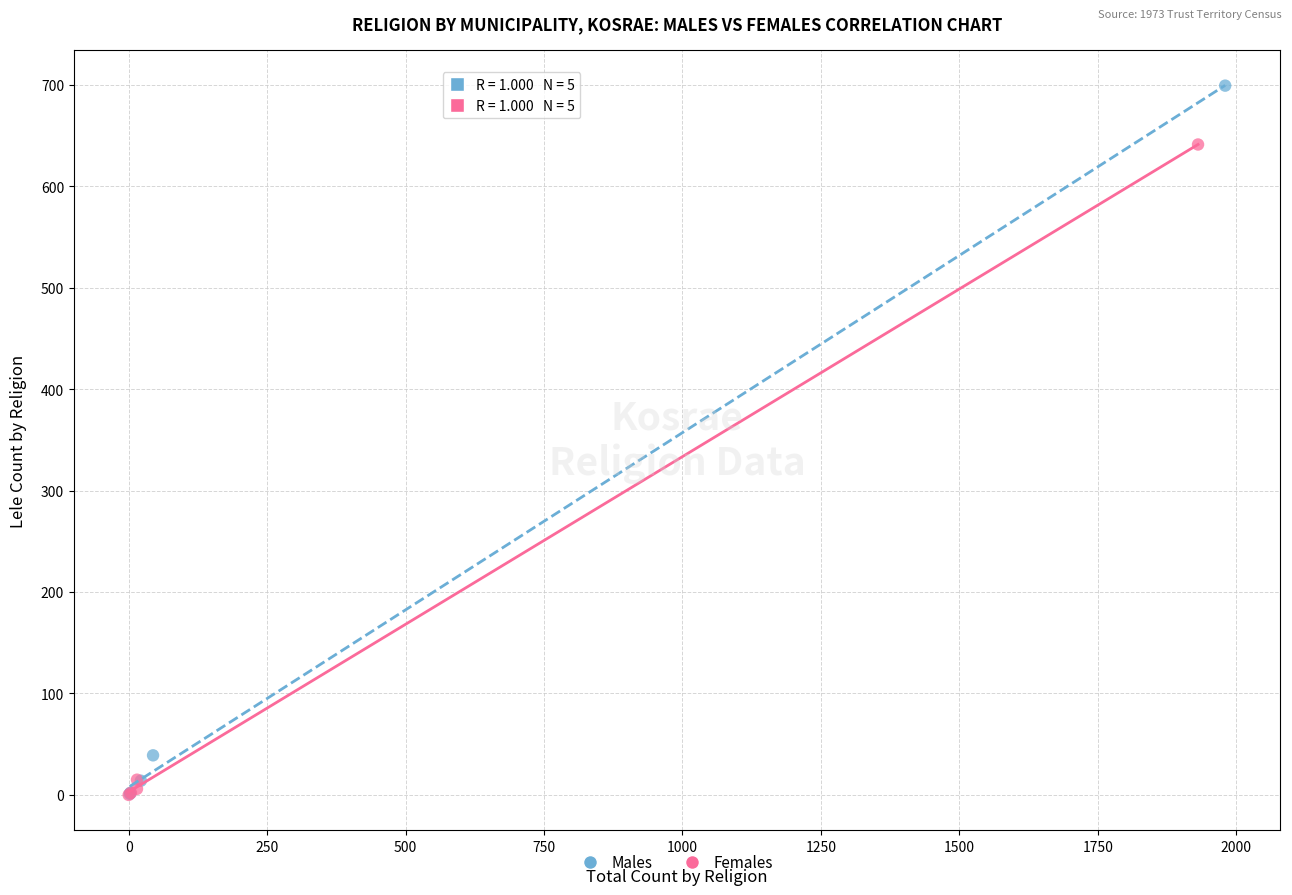

Which series has the widest spread of Y values?

Males